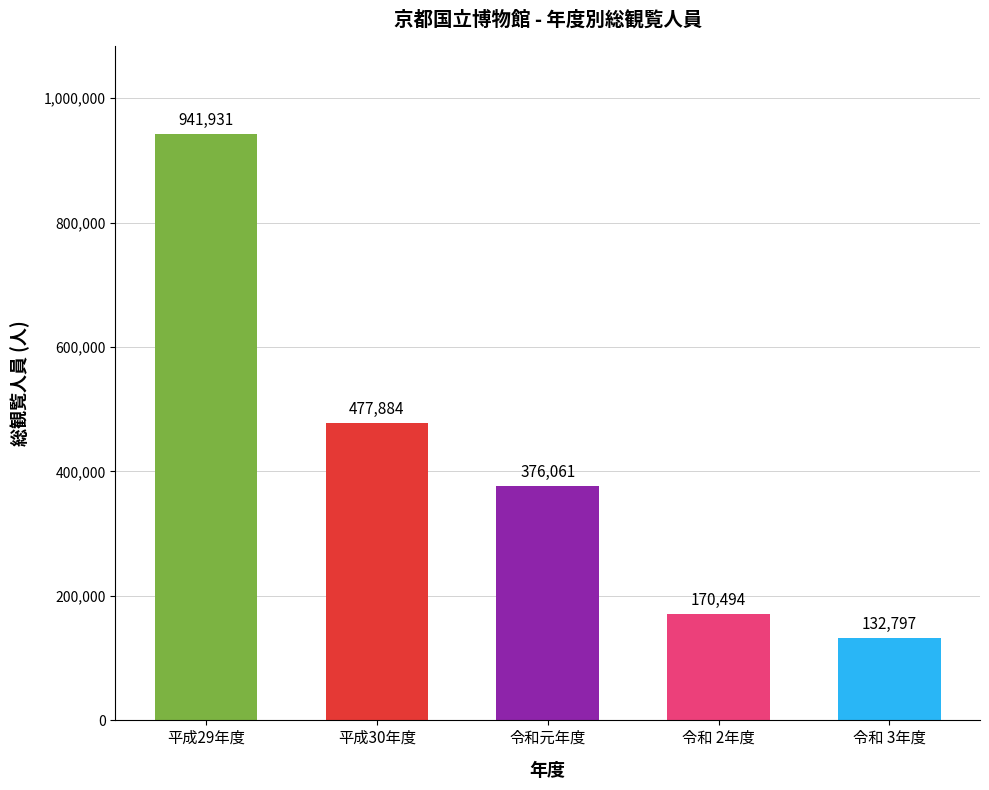

Are the bars grouped side by side (vs. stacked)?

No